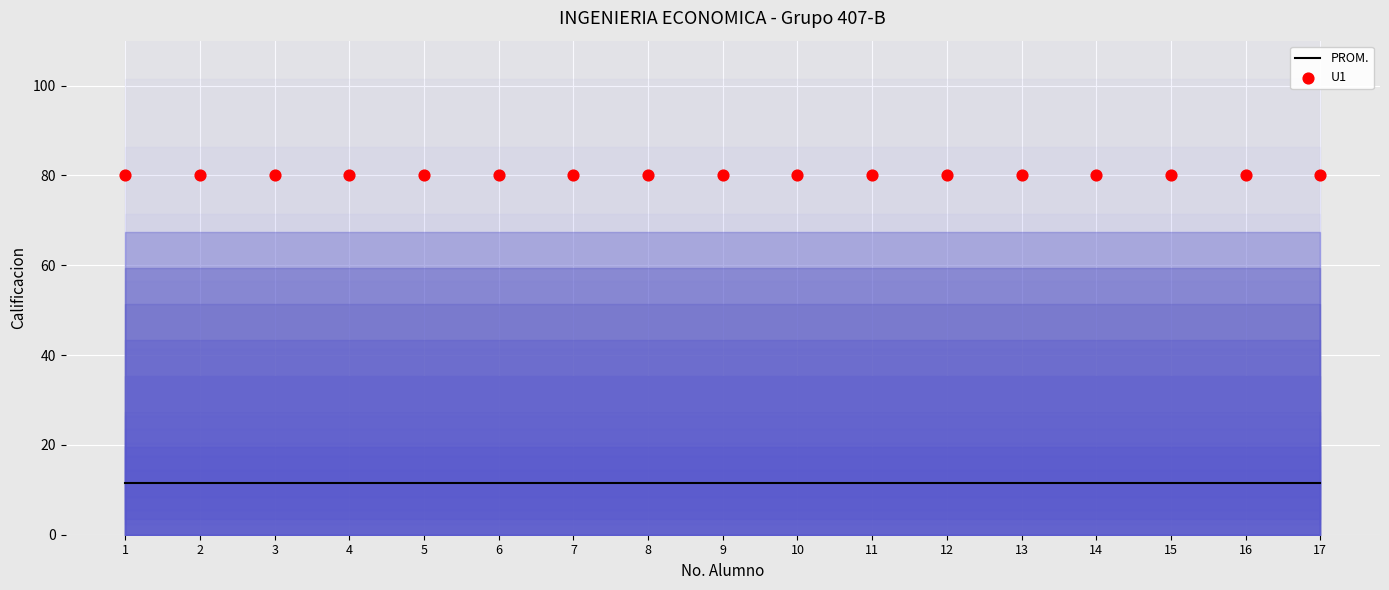

What are all the series names shown in the legend?

PROM., U1